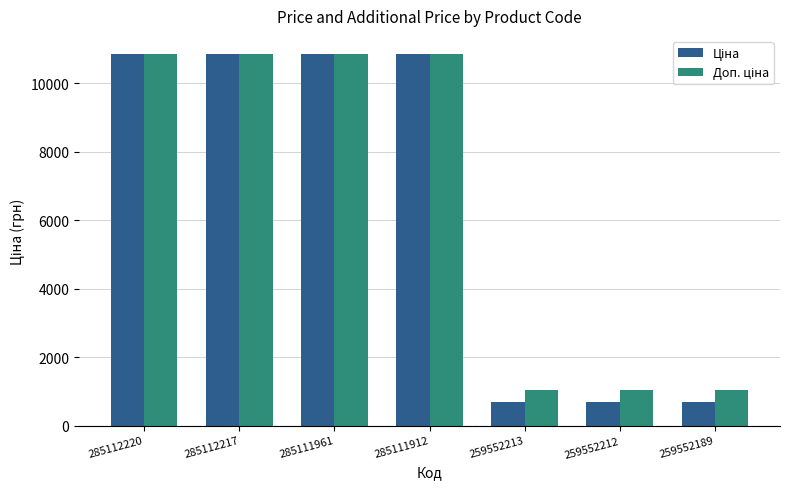

What is the spread (max minus min) of values at 259552189?

333.1